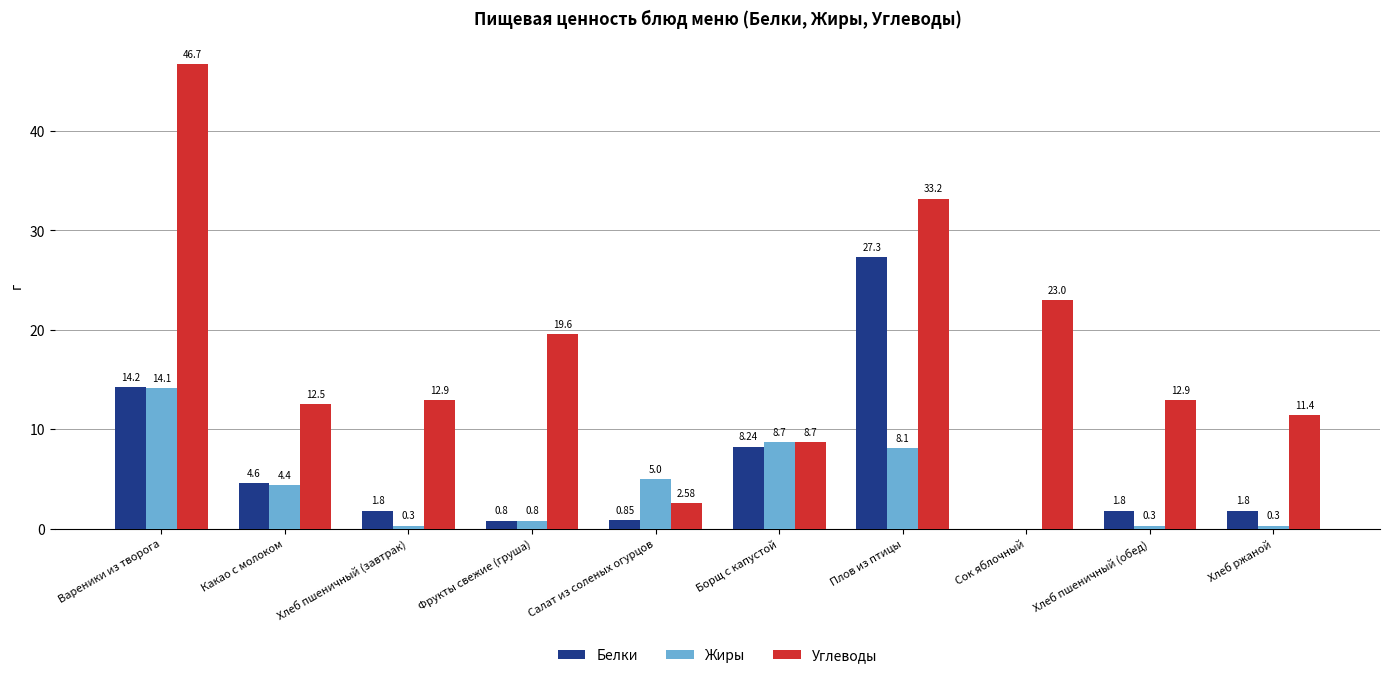

What is the total value across all series at Вареники из творога?

75.0